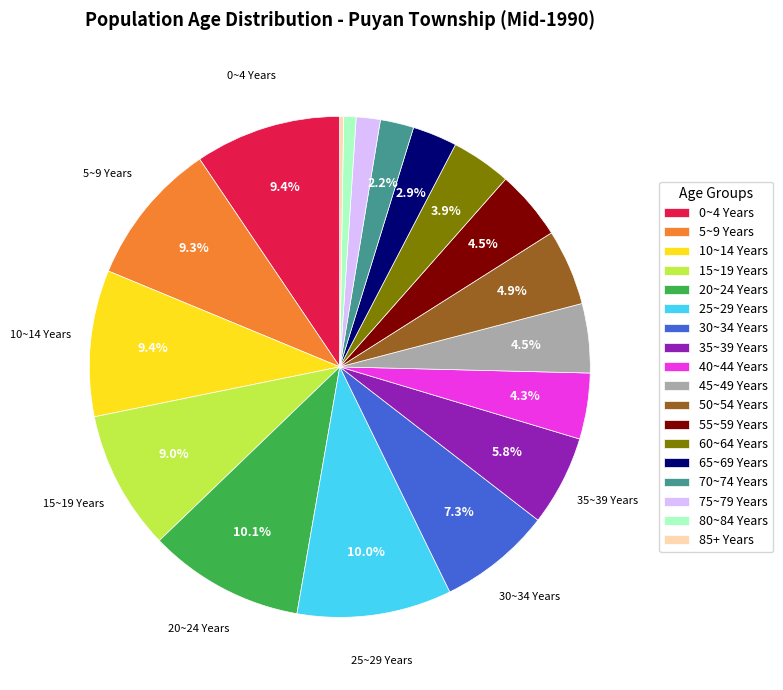

To the nearest percent, what is the difference between the largest and smallest slice percentages?

10%